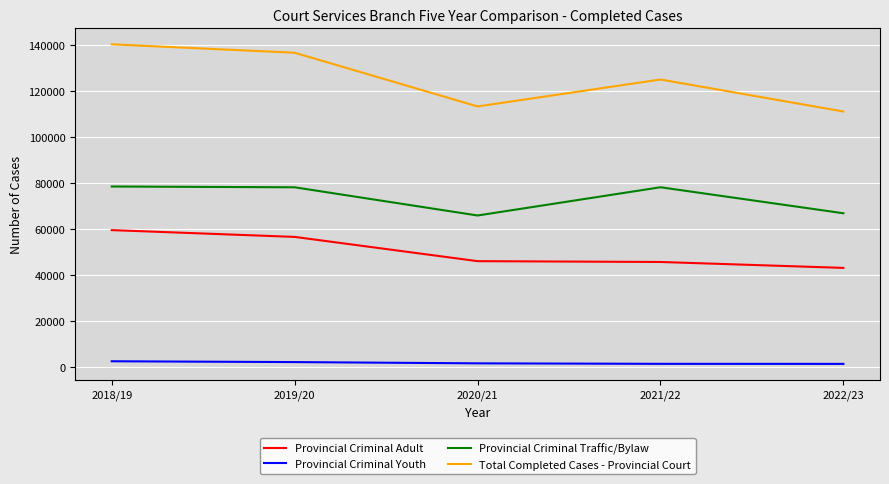

Read the Provincial Criminal Youth value at 2022/23, to the nearest 10.

1250